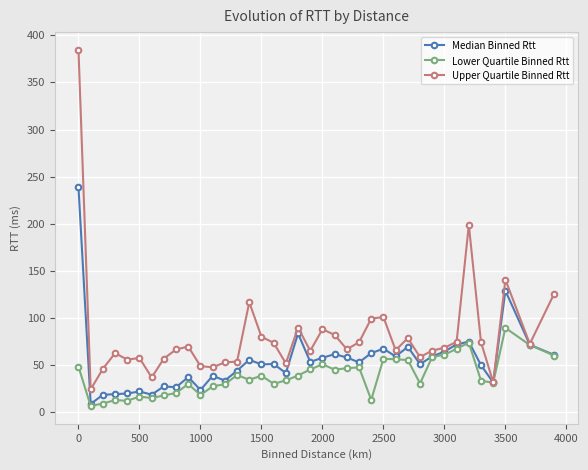

What is the maximum value for Median Binned Rtt?

238.5